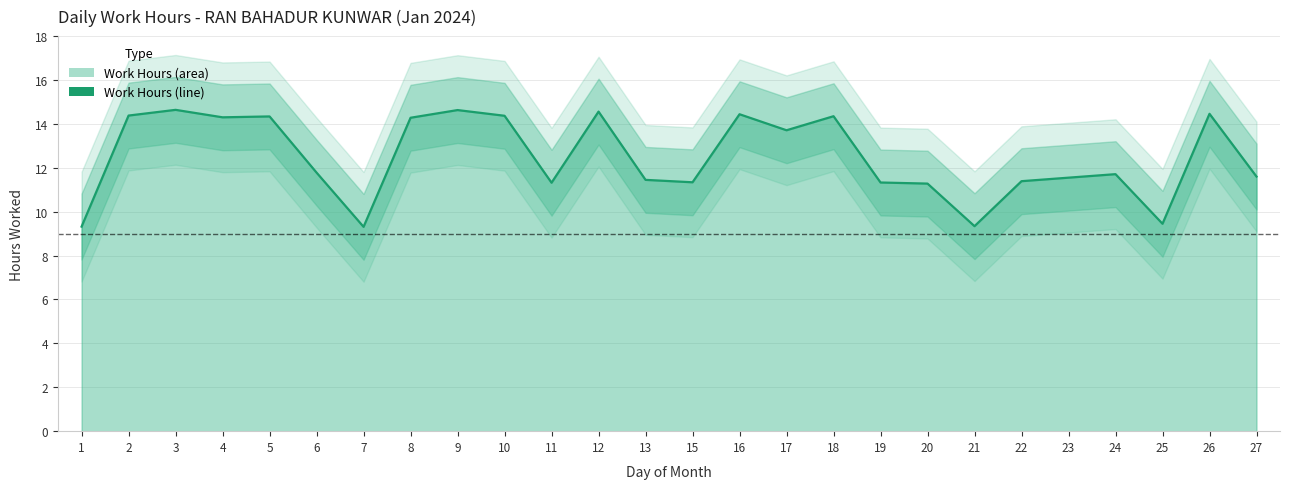

List the labels in order of value, smallest first.

7, 1, 21, 25, 20, 11, 19, 15, 22, 13, 23, 27, 24, 6, 17, 8, 4, 5, 18, 10, 2, 16, 26, 12, 9, 3